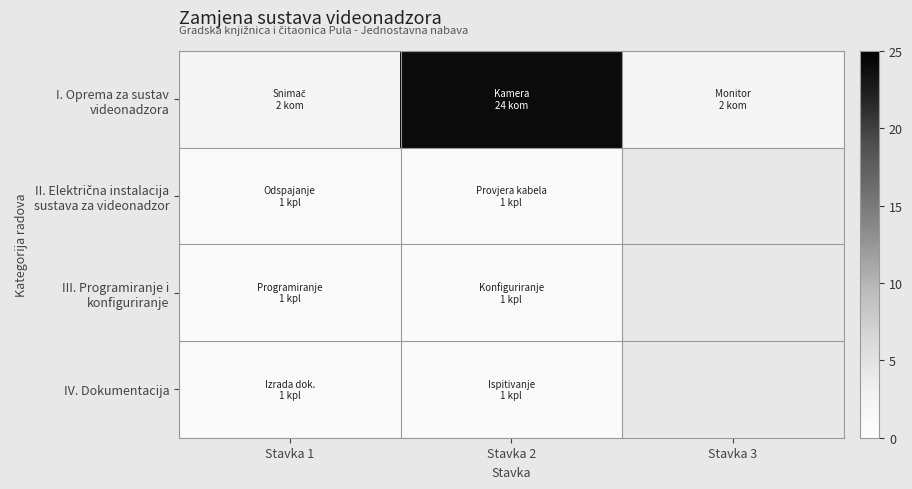

What value does the III. Programiranje i konfiguriranje series have at Stavka 1?

1.0